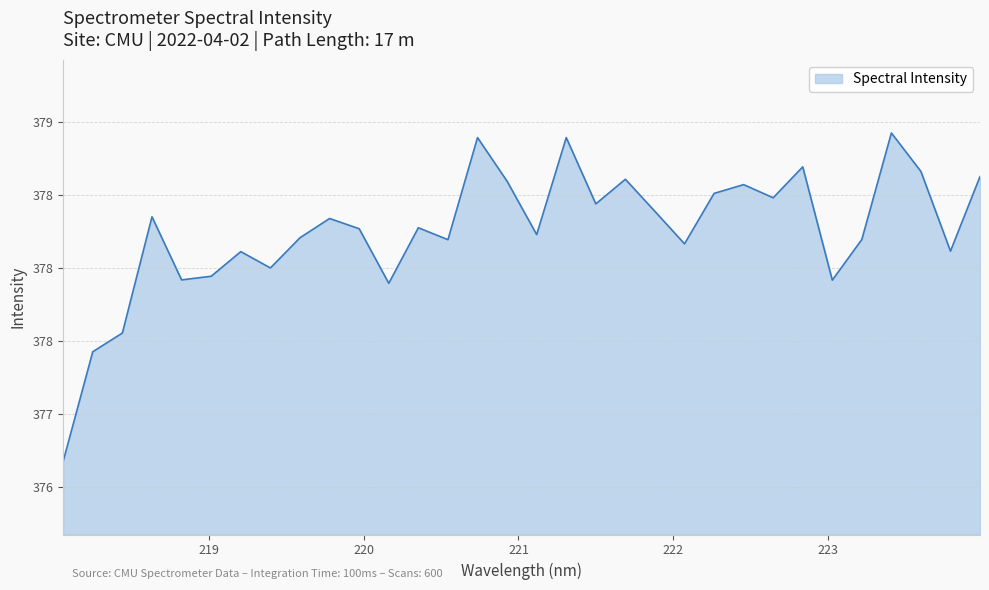

Does the chart display data point markers on the line(s)?

No